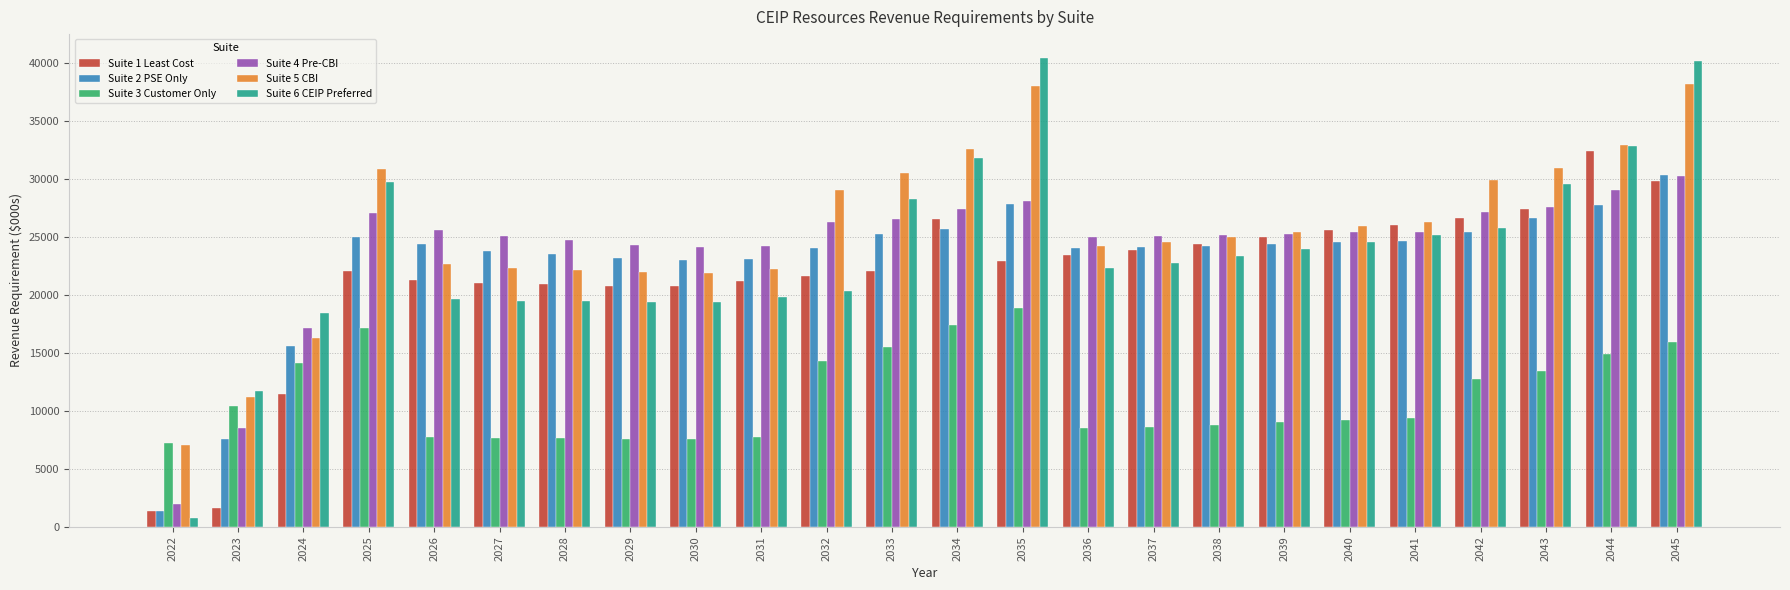

What is the lowest value of the Suite 2 PSE Only series?

1358.6